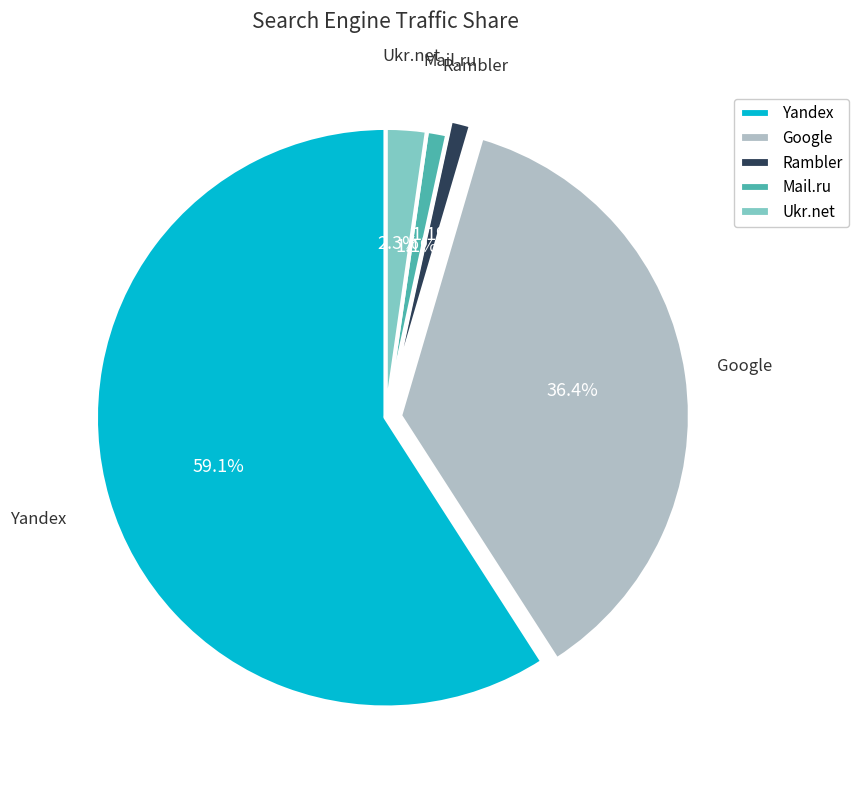

Which category accounts for the majority?

Yandex